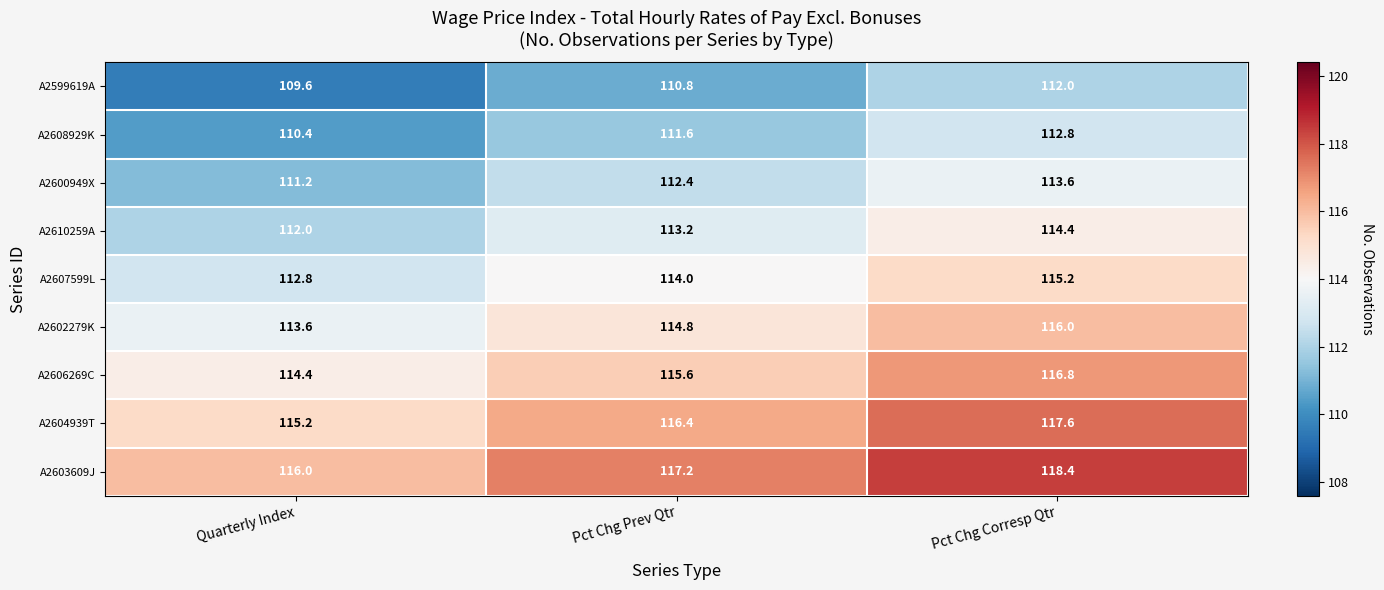

How many values in the A2603609J series are below 117?

1